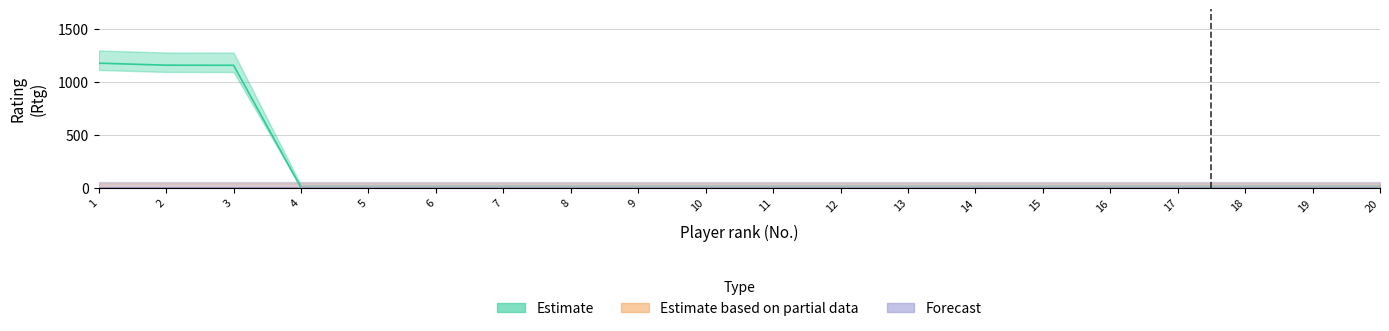

Which series has the largest total across all categories?

Estimate